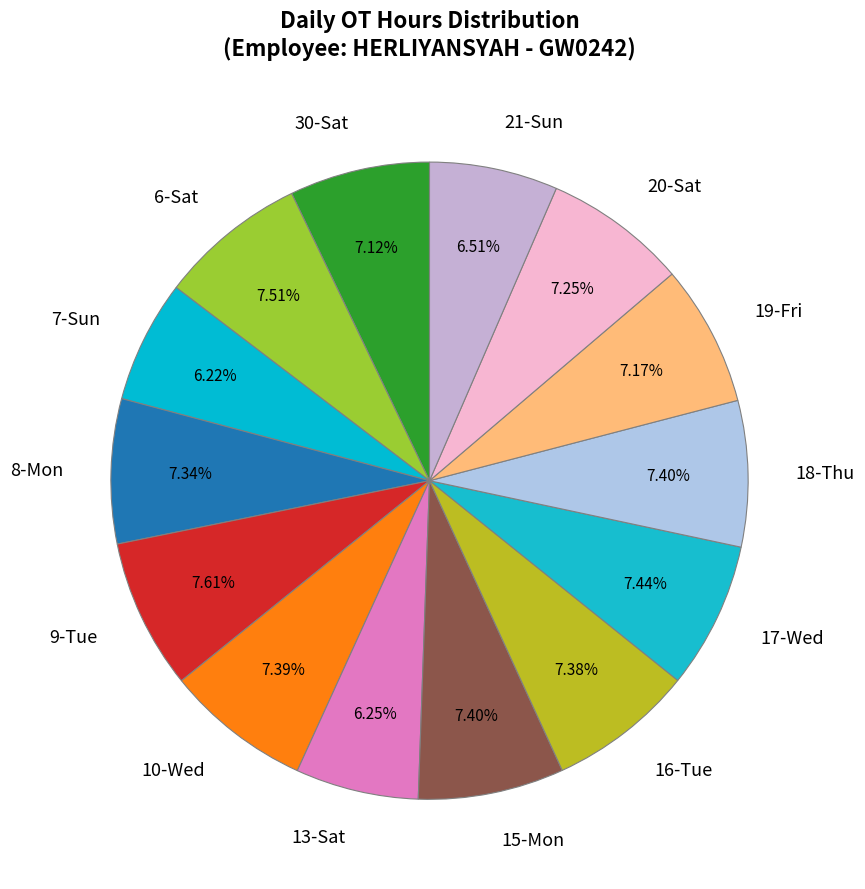

What is the ratio of the value at 30-Sat to the value at 18-Thu?

1.0